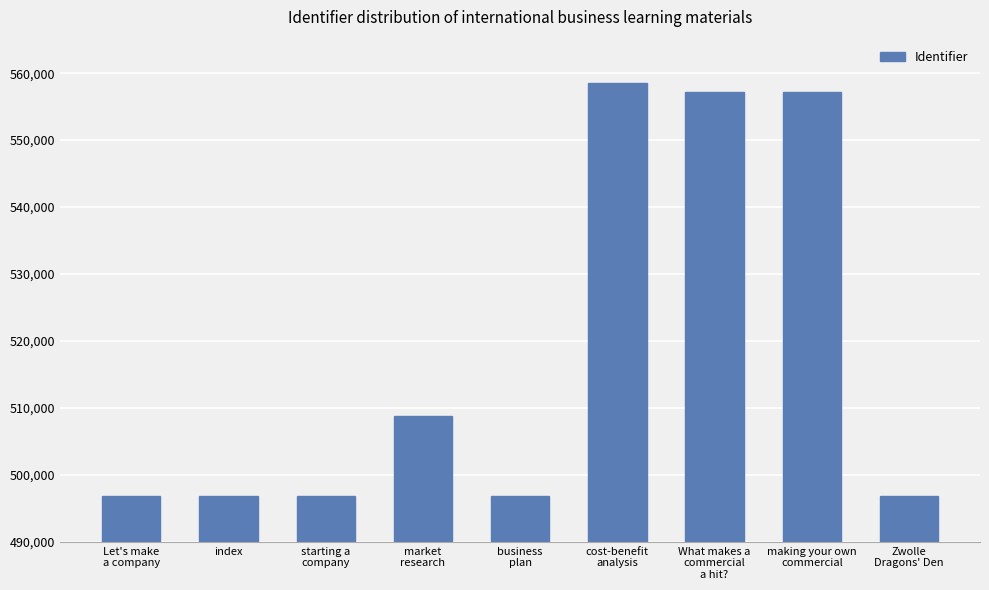

At which label is the value closest to 527719?

market
research